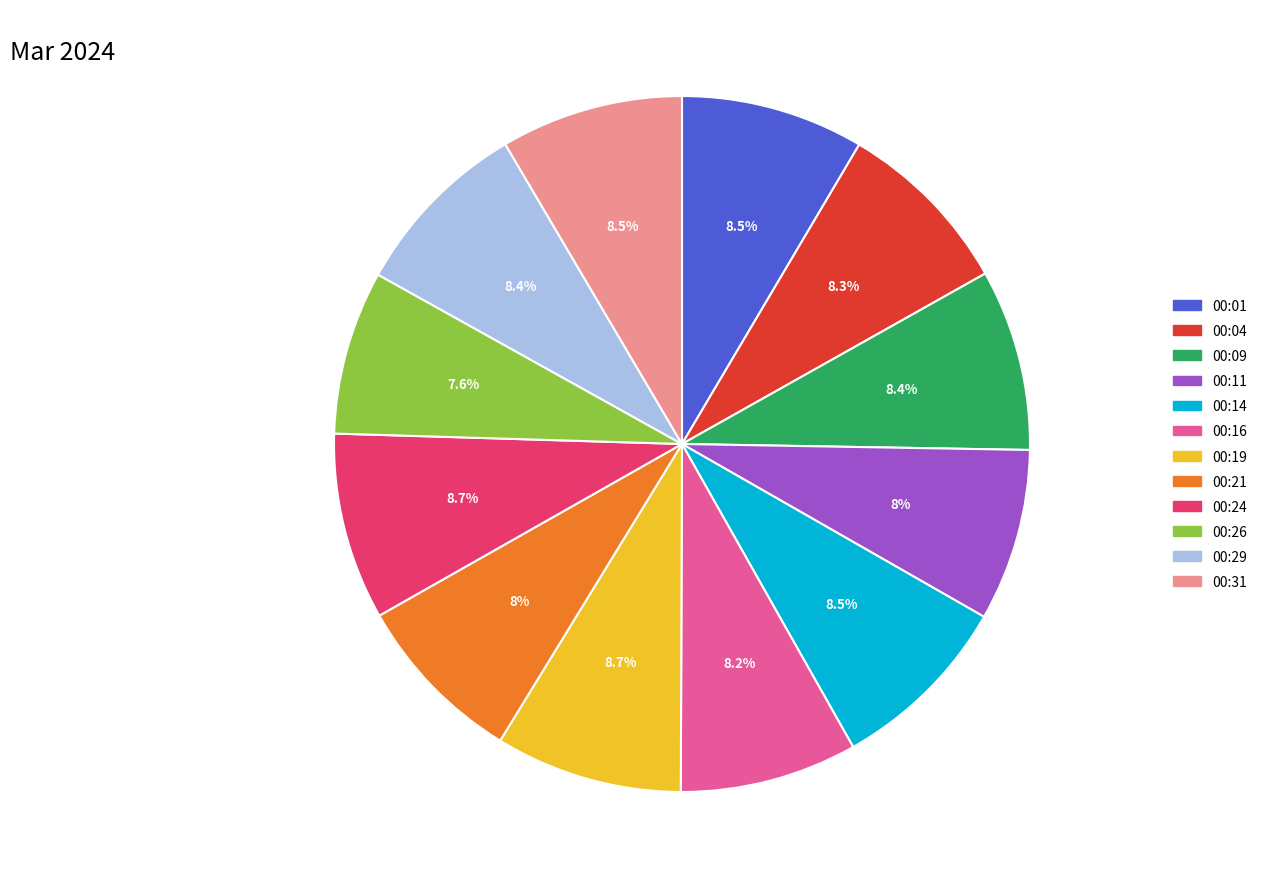

Do 00:09 and 00:21 together represent more than half of the pie?

No